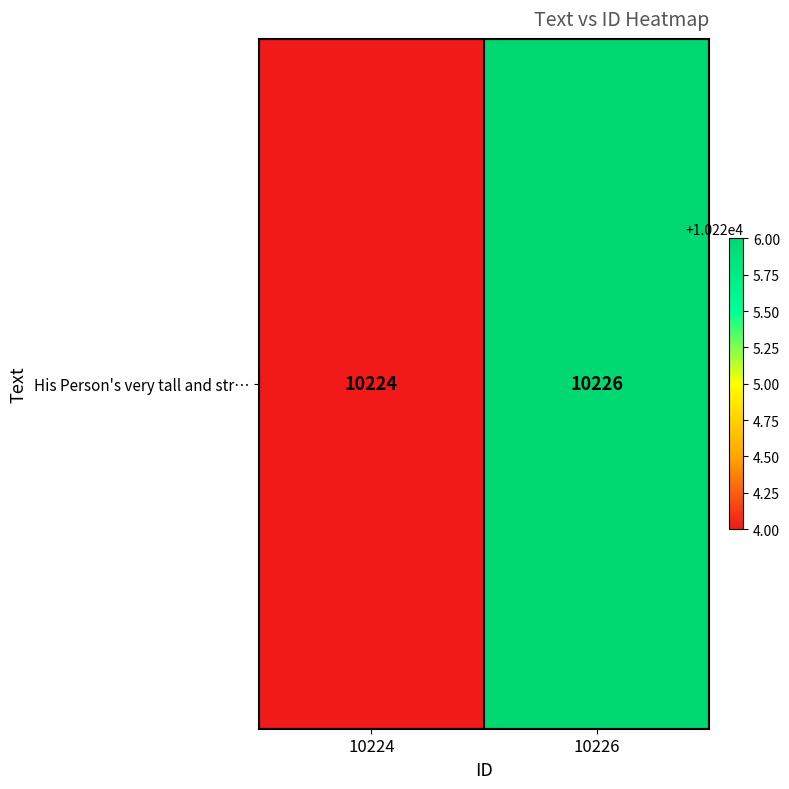

Rank the categories by value from highest to lowest.

10226, 10224